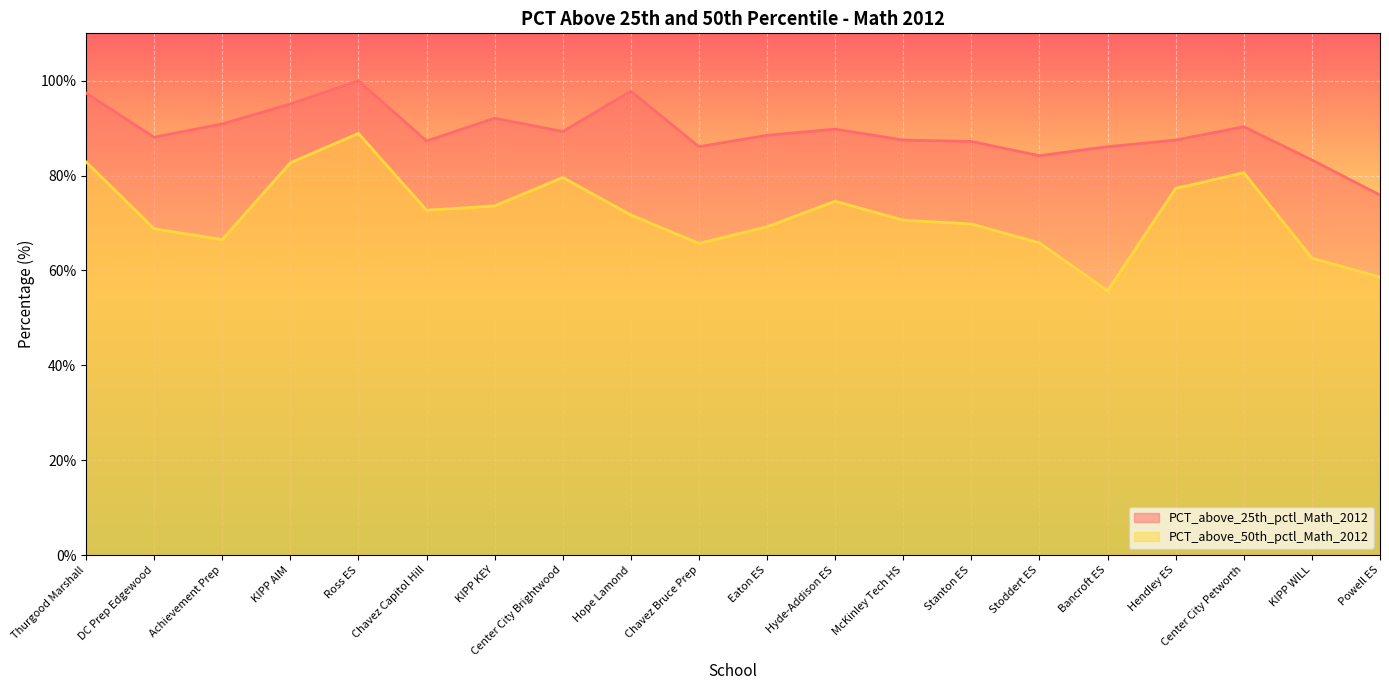

Which series has the largest range (max minus min)?

PCT_above_50th_pctl_Math_2012